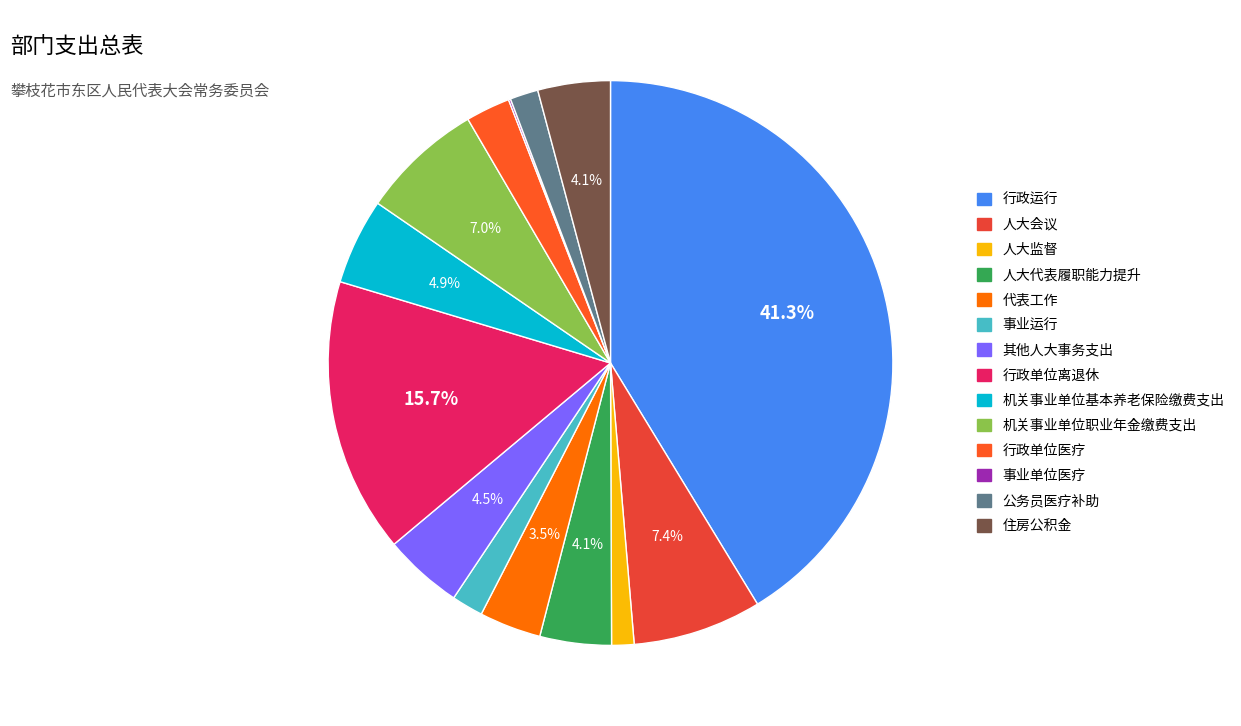

Is it true that 行政单位离退休 is 5% of the pie?

False